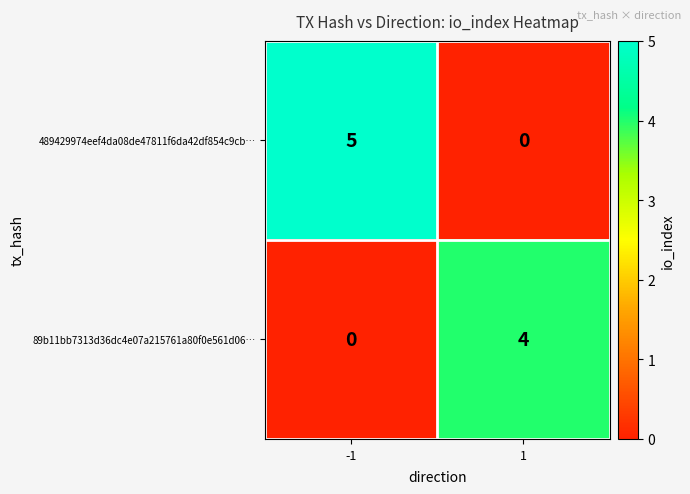

The value of 89b11bb7313d36dc4e07a215761a80f0e561d06… at -1 is 0. True or false?

True